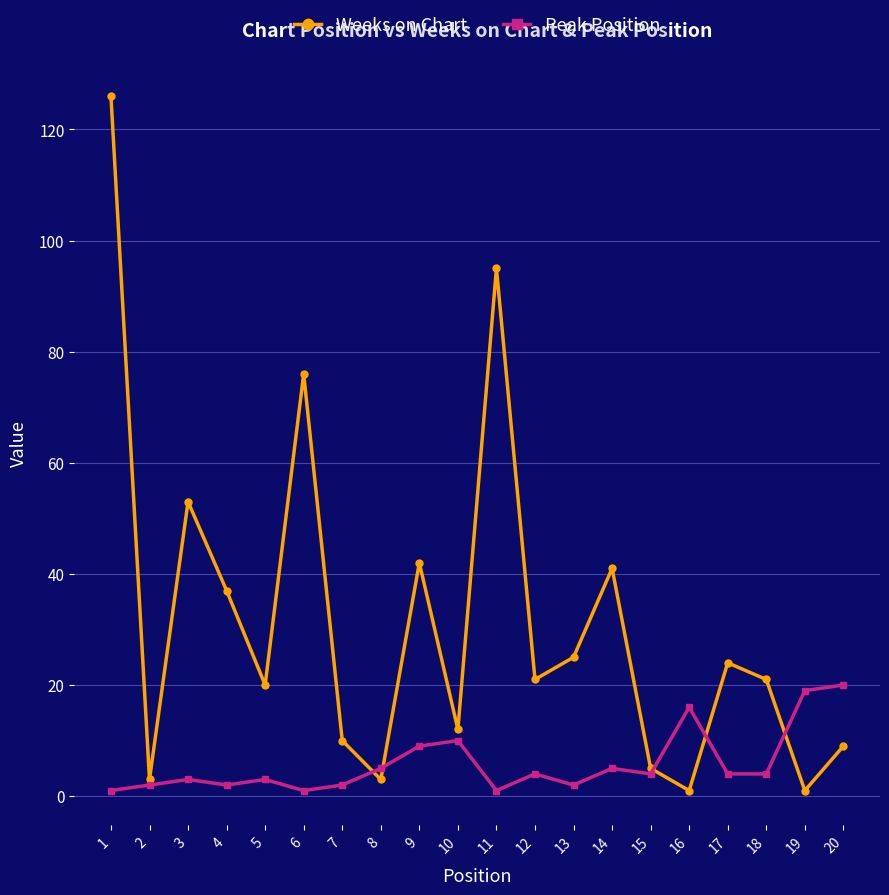

What is the highest value of the Weeks on Chart series?

126